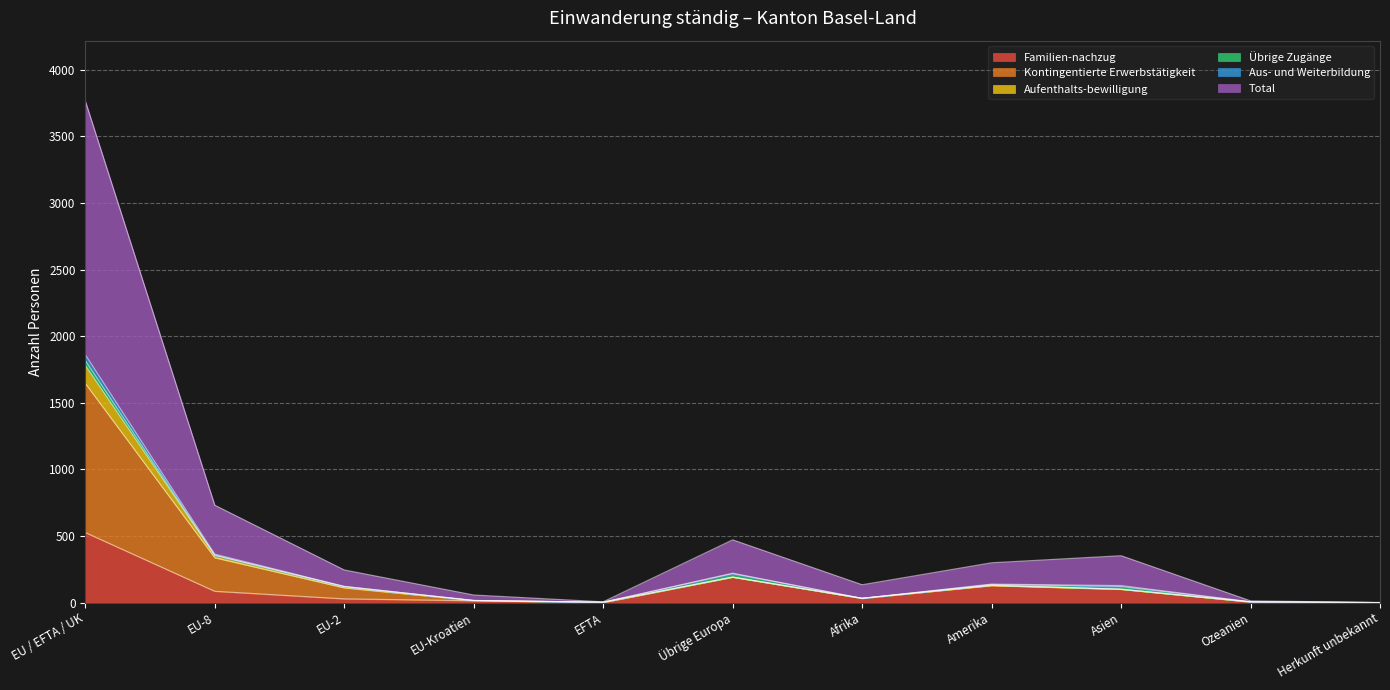

At which label does Familien-nachzug reach its peak?

EU / EFTA / UK